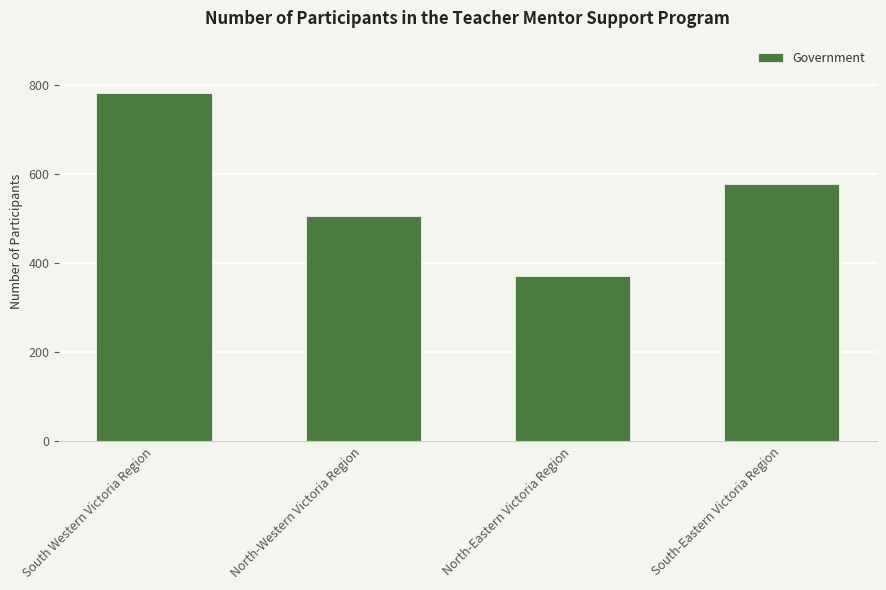

Reading left to right, what are all the values shown in this chart?

South Western Victoria Region=783	North-Western Victoria Region=506	North-Eastern Victoria Region=371	South-Eastern Victoria Region=578